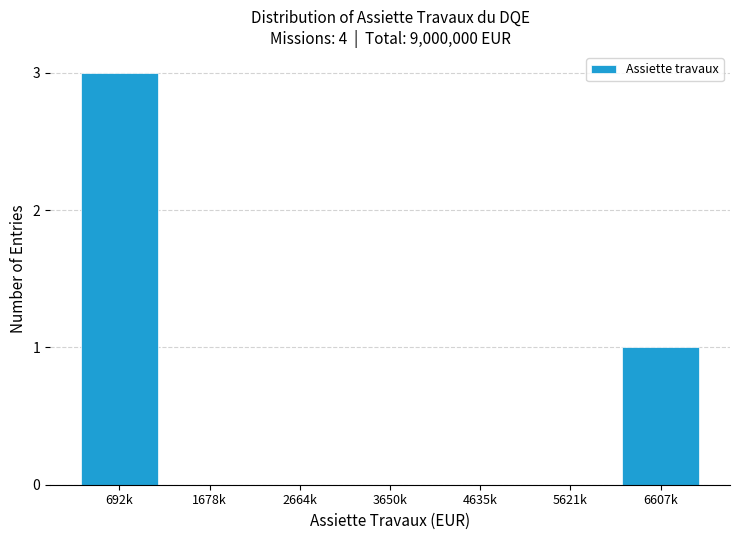

Reading left to right, list all the values displayed in this chart.

692k=3	1678k=0	2664k=0	3650k=0	4635k=0	5621k=0	6607k=1